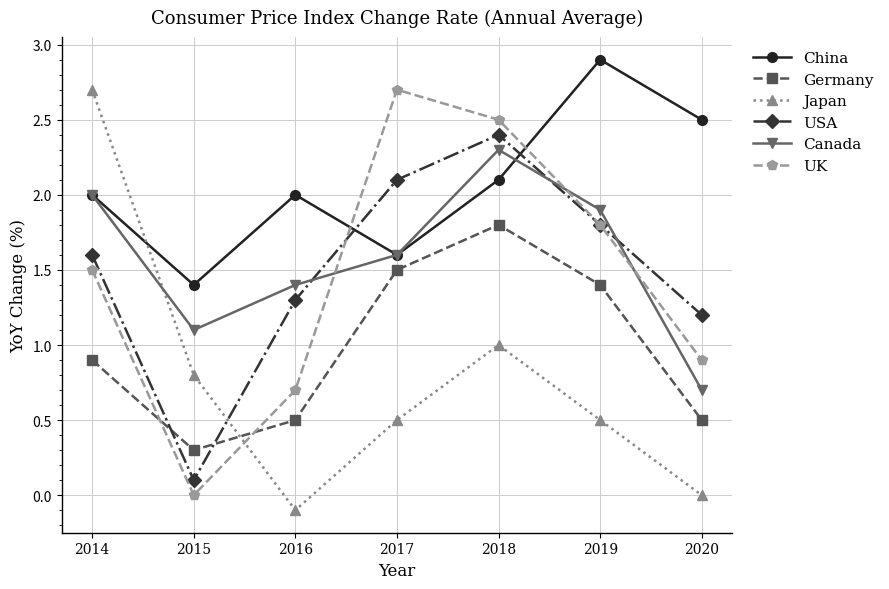

The value of Canada at 2016 is 2.3. True or false?

False